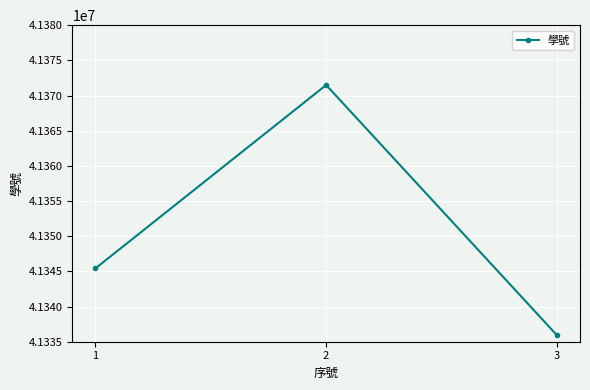

Count the number of categories in the chart.

3